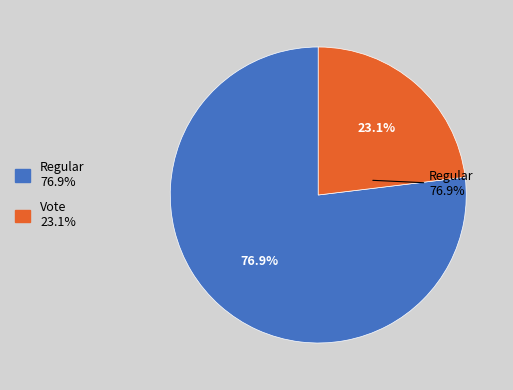

Is there any slice that represents more than half of the pie?

Yes